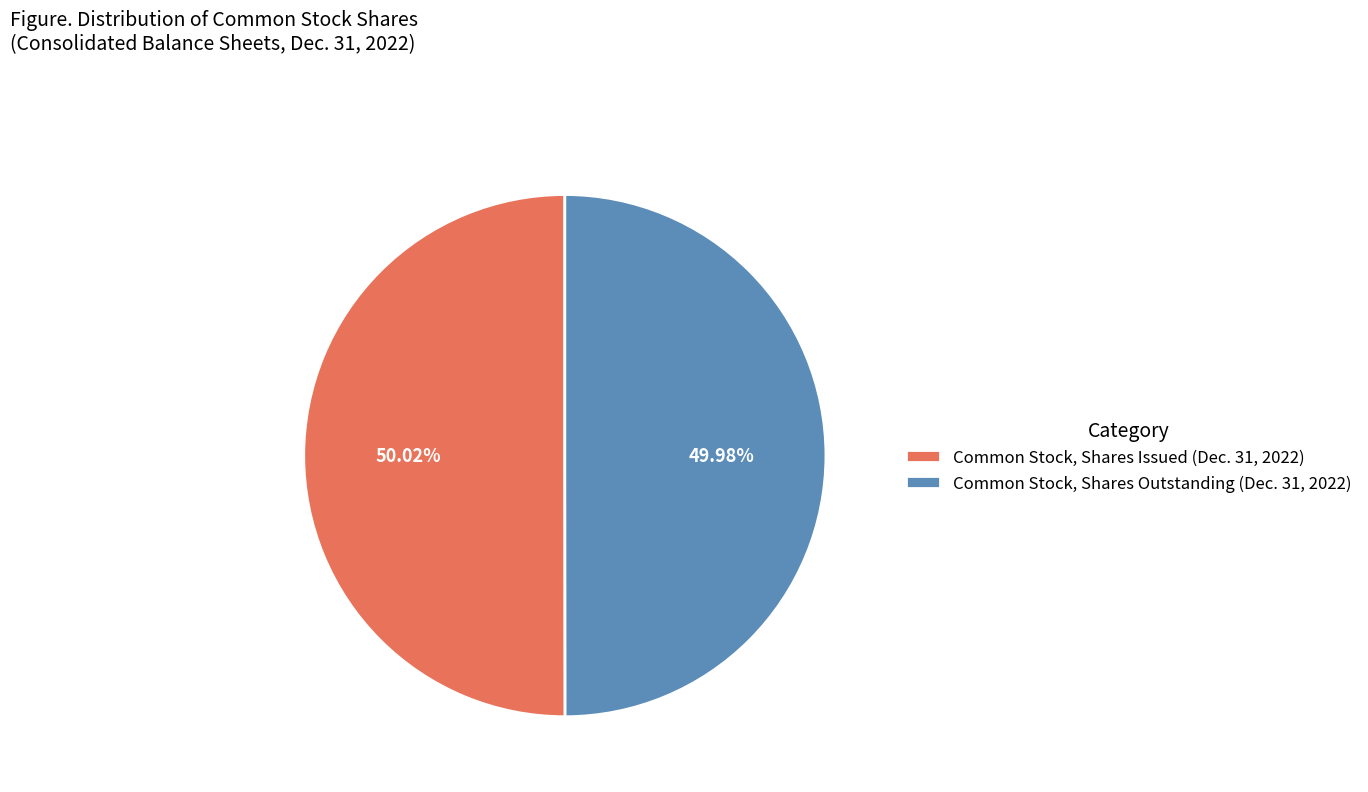

The Common Stock, Shares Outstanding (Dec. 31, 2022) slice represents 60% of the pie. True or false?

False